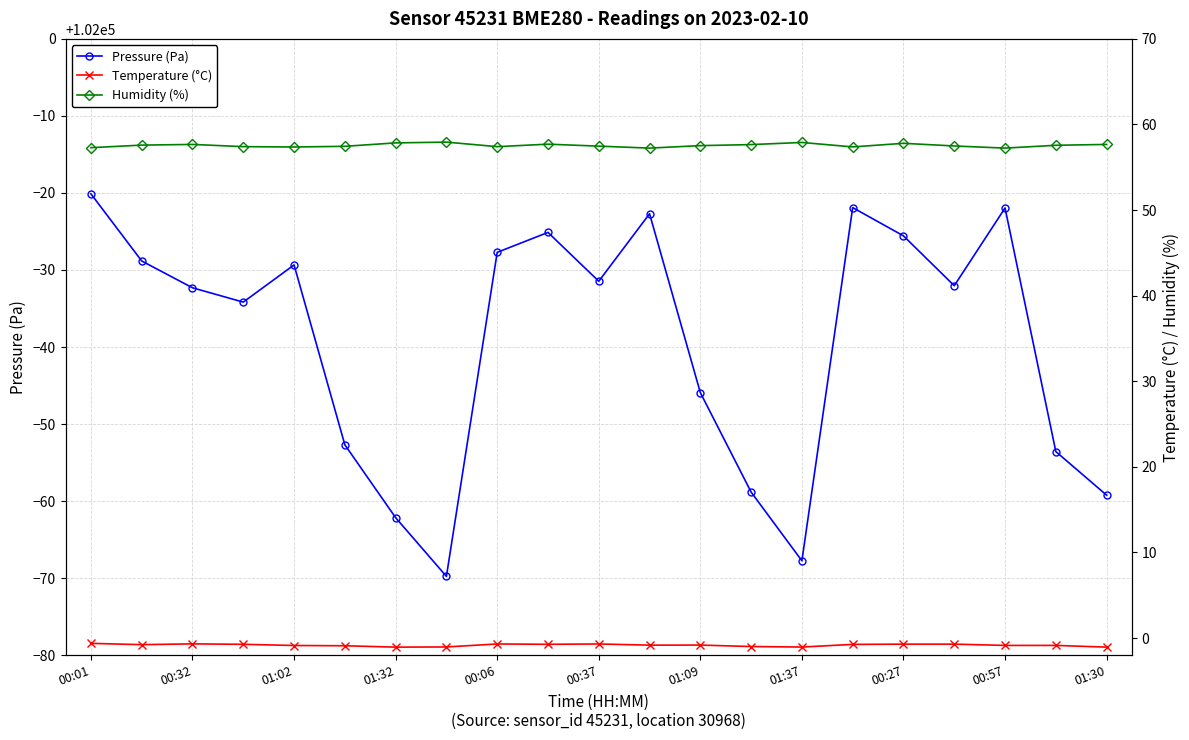

Reading right to left, transcribe all the data shown in this chart.

Pressure (Pa): 101940.8	101946.4	101978.1	101968.0	101974.4	101978.1	101932.2	101941.2	101954.1	101977.3	101968.5	101974.9	101972.3	101930.2	101937.9	101947.3	101970.7	101965.8	101967.7	101971.2	101979.9
Temperature (°C): -1.1	-0.9	-0.9	-0.7	-0.7	-0.7	-1.1	-1.0	-0.8	-0.8	-0.7	-0.7	-0.7	-1.0	-1.1	-0.9	-0.9	-0.7	-0.7	-0.8	-0.6
Humidity (%): 57.7	57.6	57.2	57.5	57.8	57.4	57.9	57.6	57.5	57.2	57.5	57.7	57.4	57.9	57.9	57.5	57.4	57.4	57.7	57.6	57.3